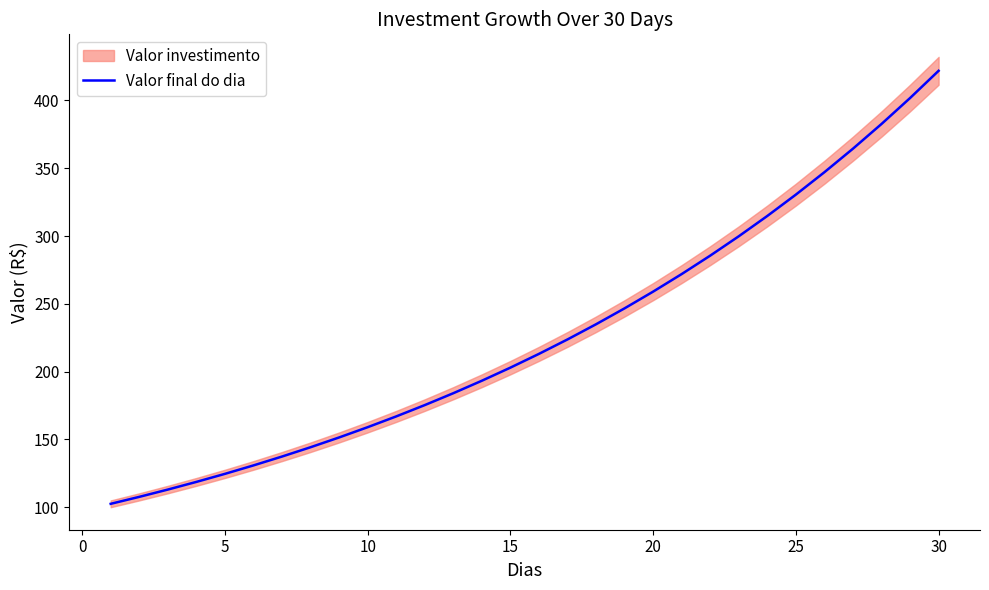

What is the lowest value of the Valor final do dia series?

102.5